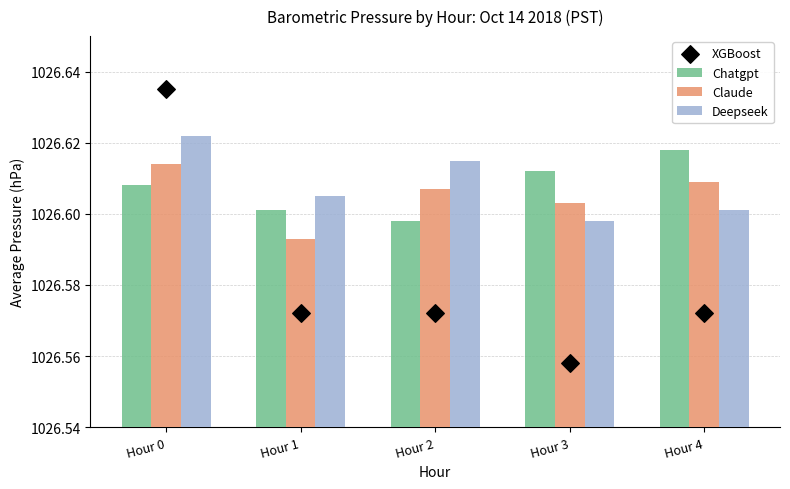

Is the value of Deepseek at Hour 3 greater than the value of Claude at Hour 3?

No